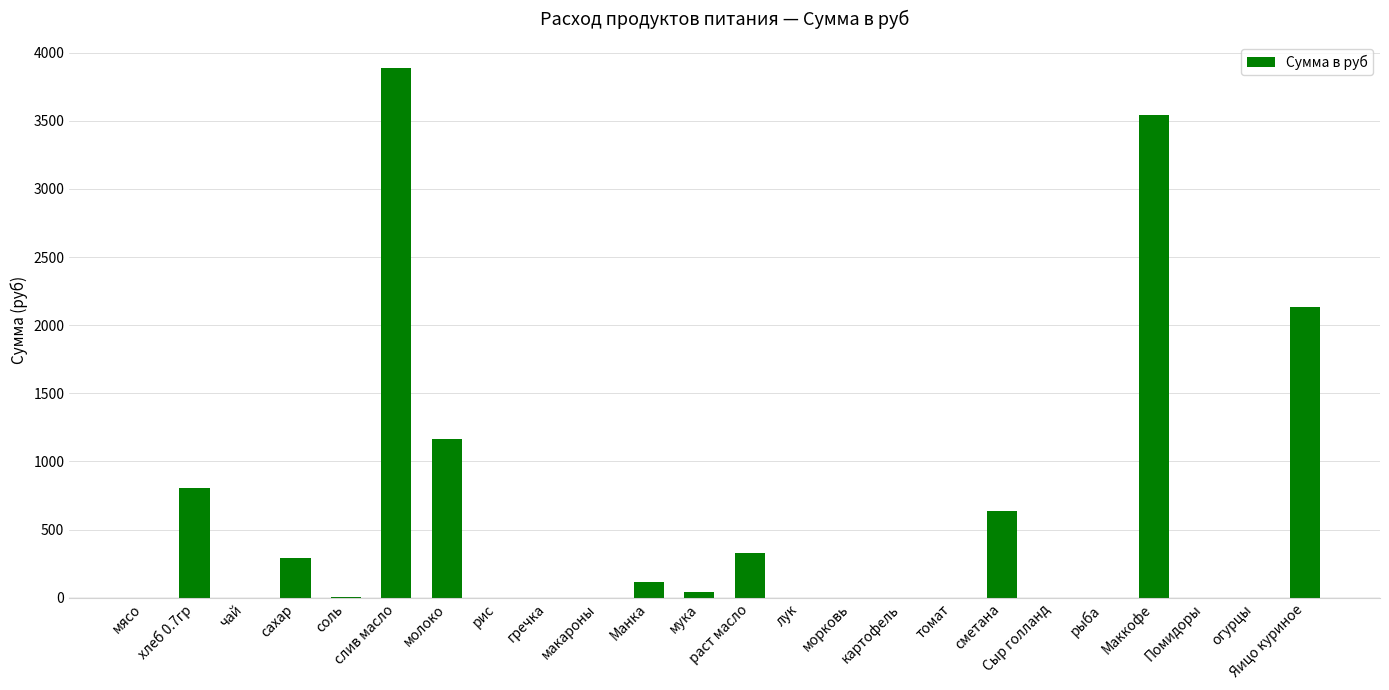

The value at макароны is 2563.5. True or false?

False